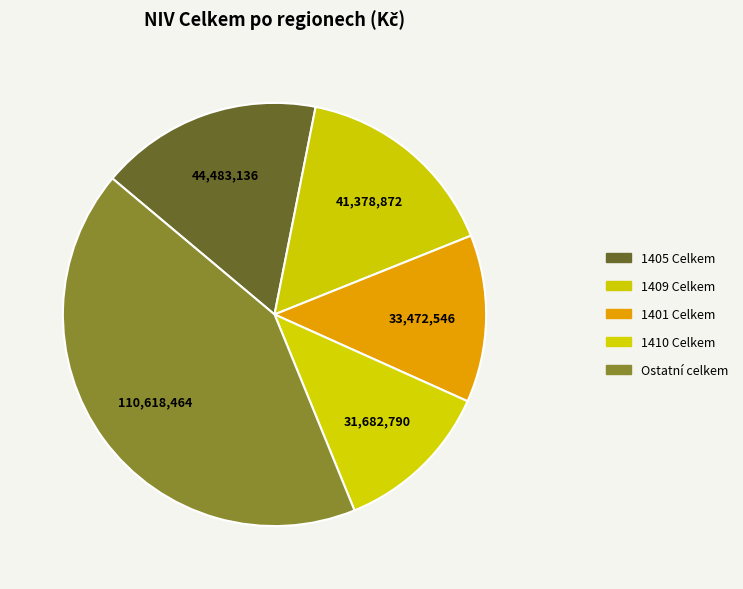

How many segments does this pie chart have?

5